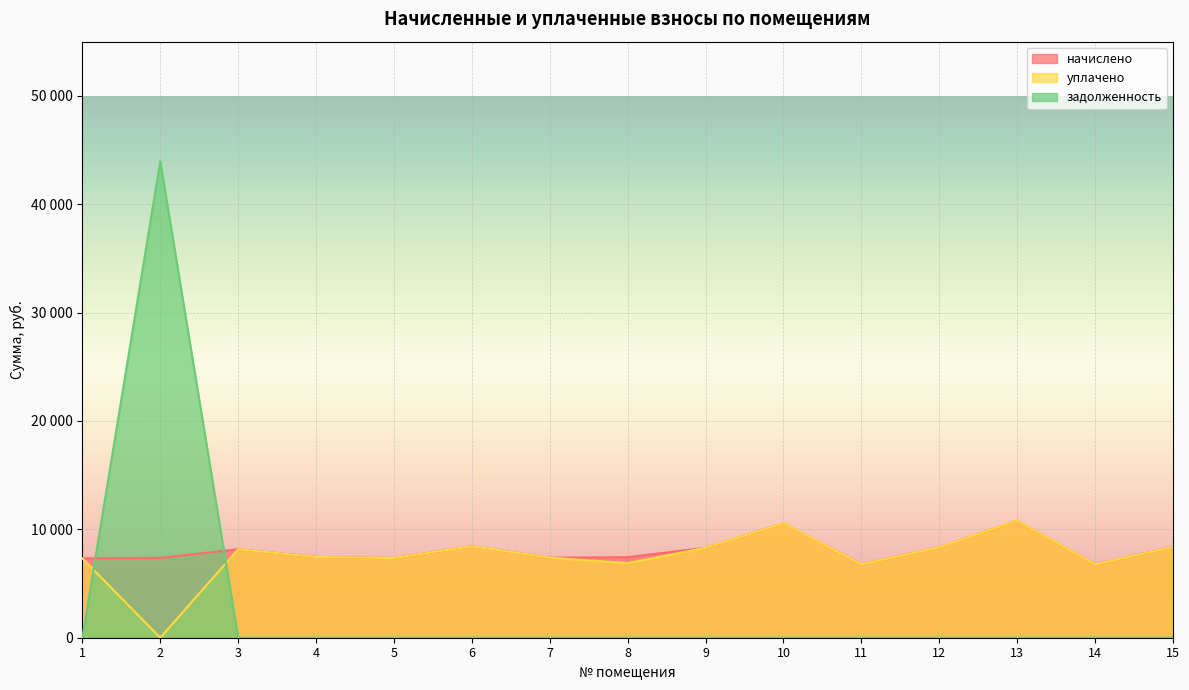

Does the chart display data point markers on the line(s)?

No